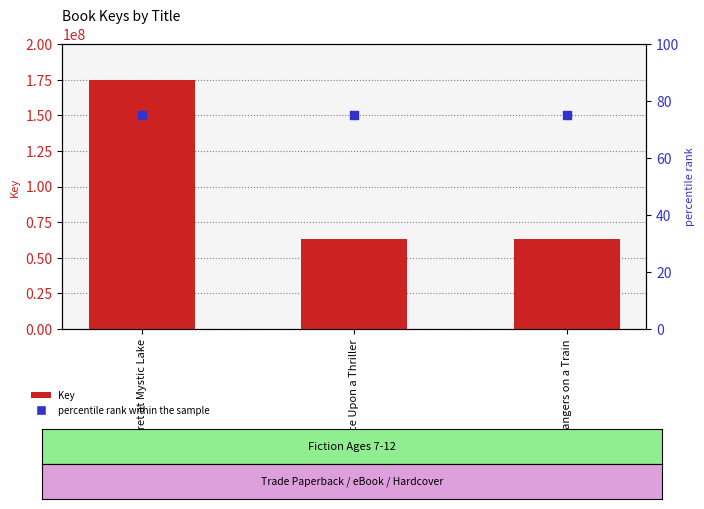

Which series has the largest total across all categories?

Key